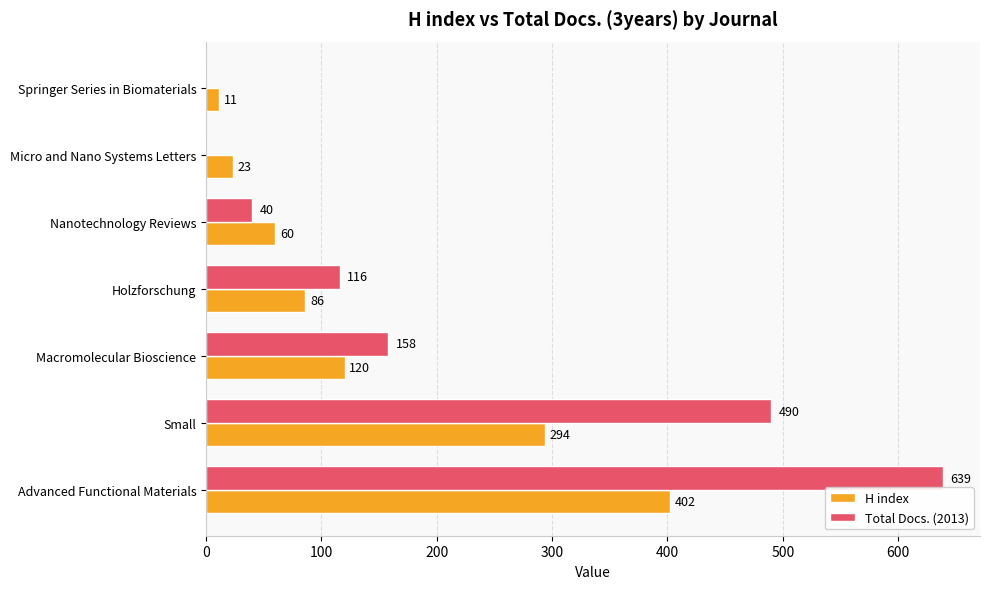

Which series has the largest total across all categories?

Total Docs. (2013)